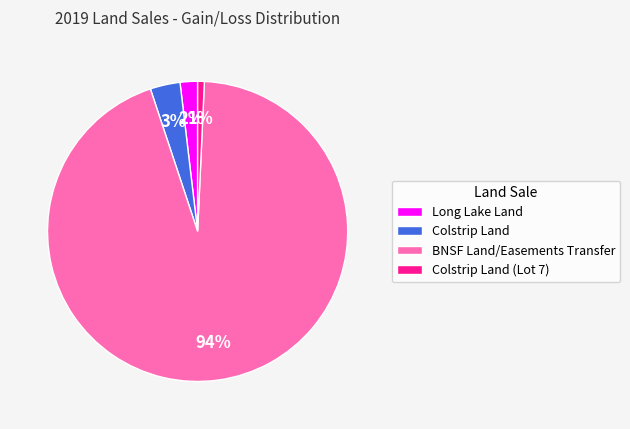

Rank the categories by value from highest to lowest.

BNSF Land/Easements Transfer, Colstrip Land, Long Lake Land, Colstrip Land (Lot 7)